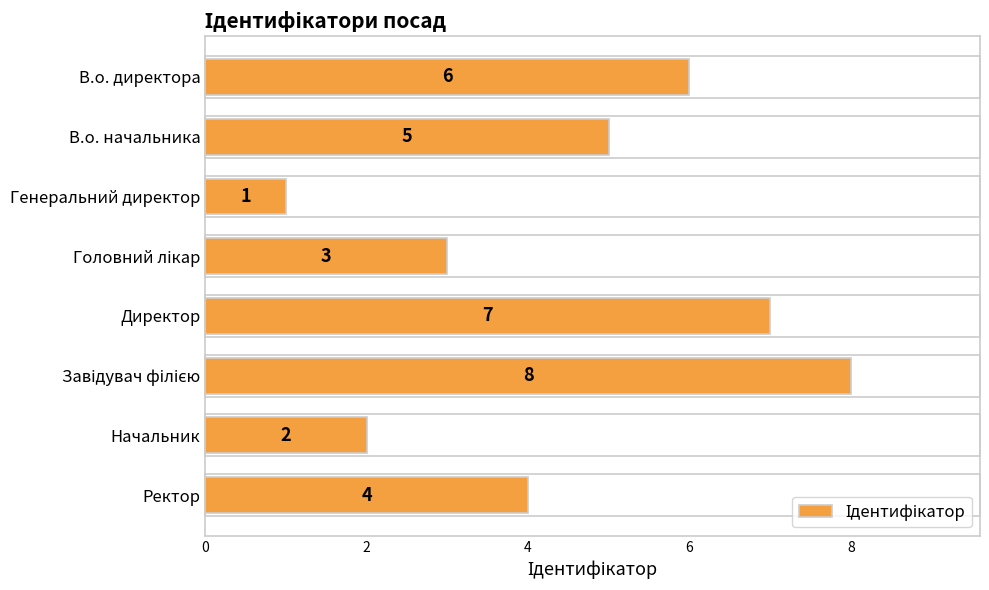

How many values are between 3 and 7?

5